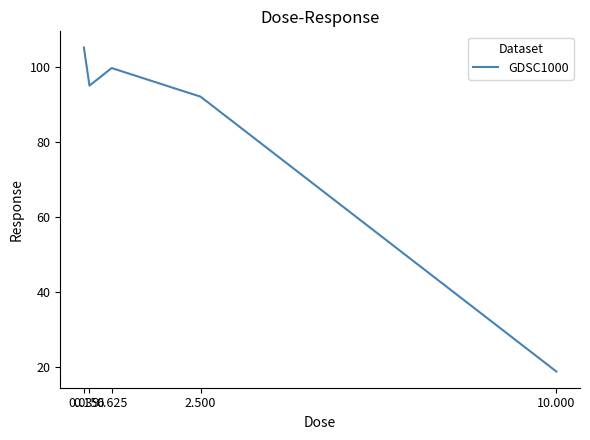

How many interior local valleys (lower than both neighbors) does the data have?

1